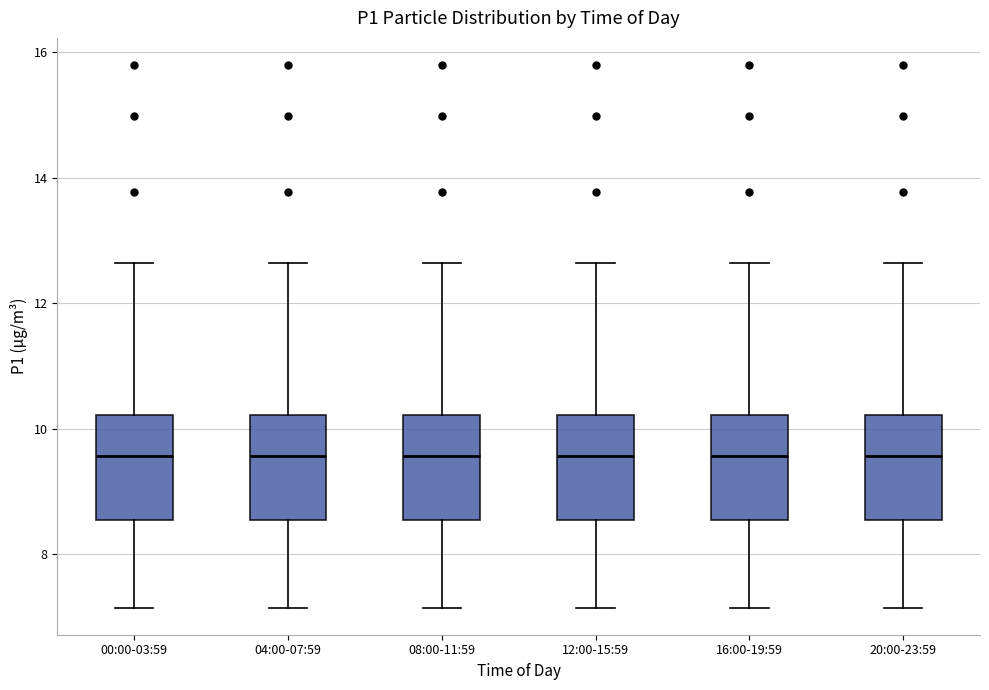

Where does the upper whisker of the box for 12:00-15:59 end on the y-axis? The values are not printed on the chart, so give them approximately, as read against the axis.

12.6